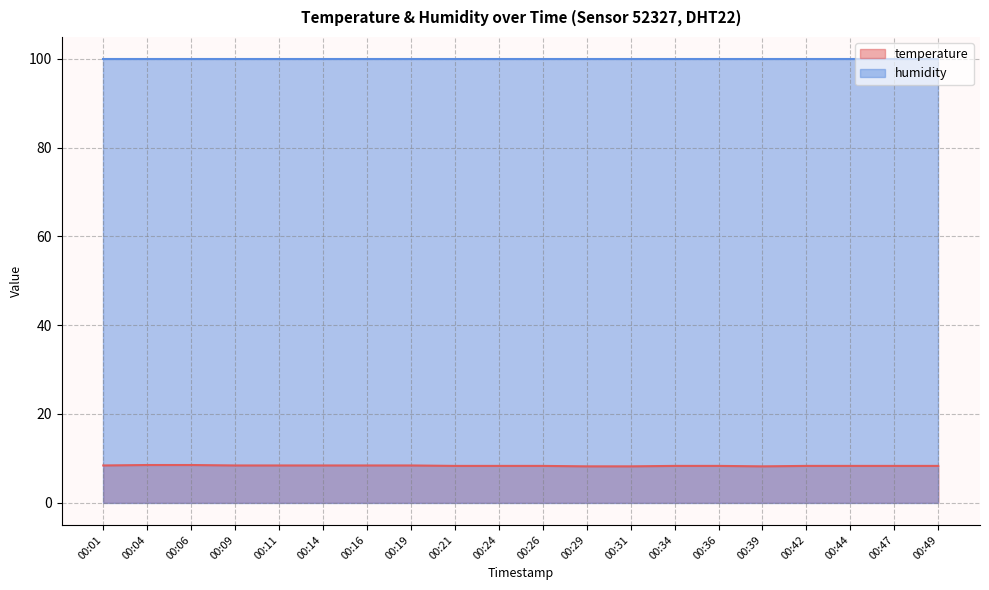

True or false: the data has more than 1 interior local peaks.

False